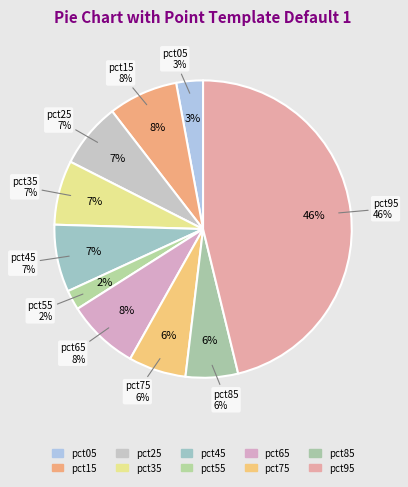

True or false: pct75 accounts for 1% of the total.

False